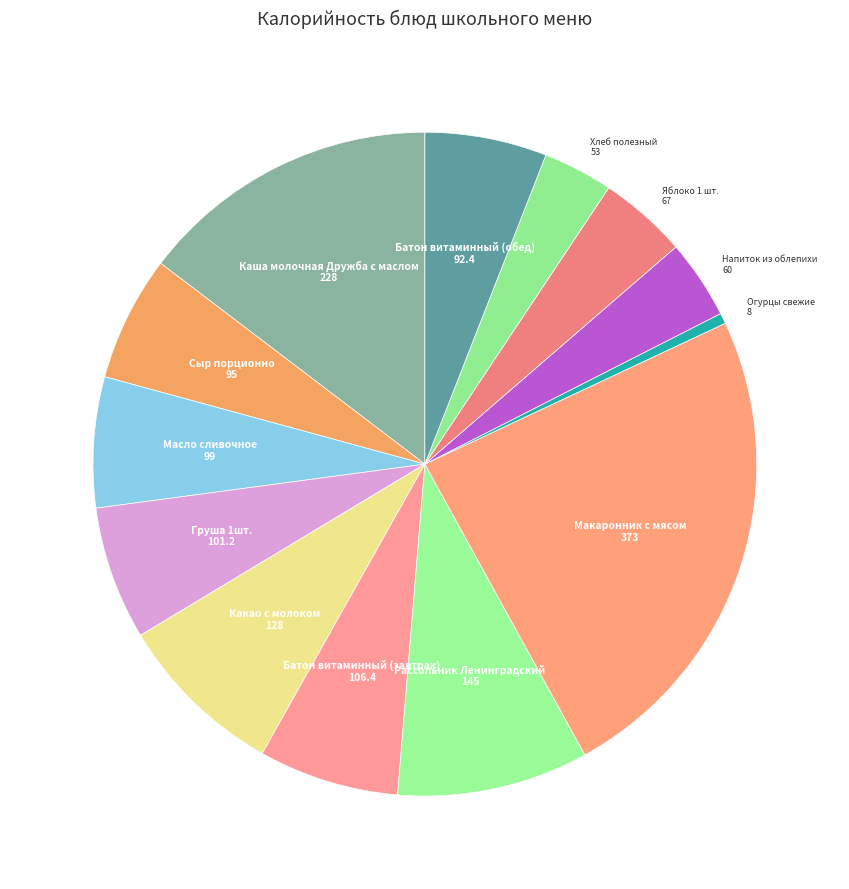

How many segments does this pie chart have?

13